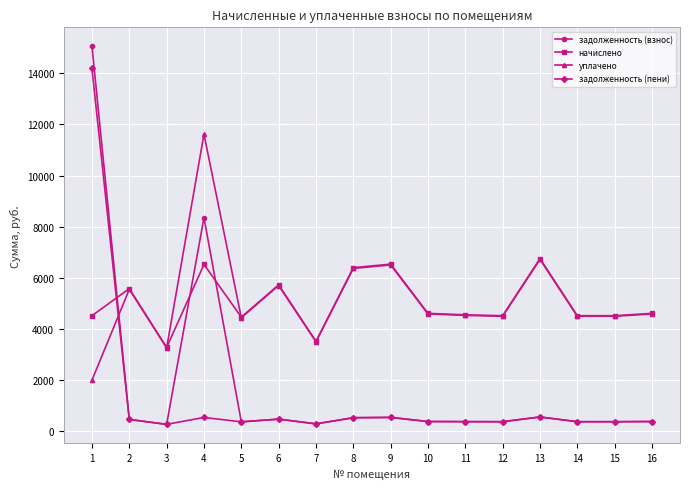

True or false: задолженность (взнос) has more than 0 interior local peaks.

True